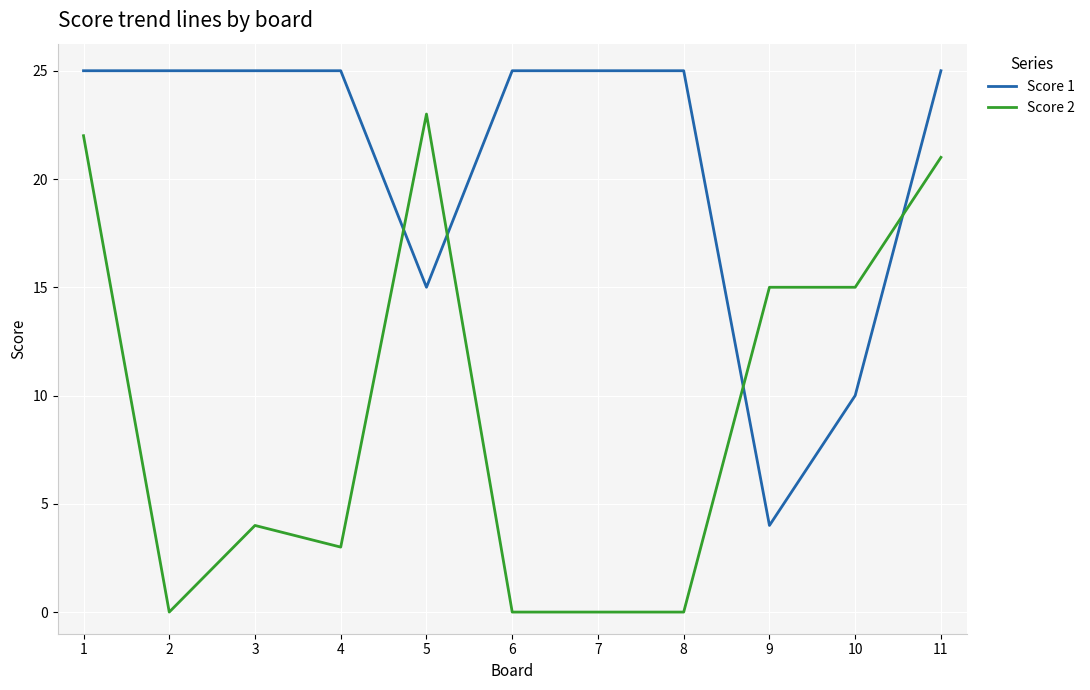

List the series in order of their overall mean, highest first.

Score 1, Score 2